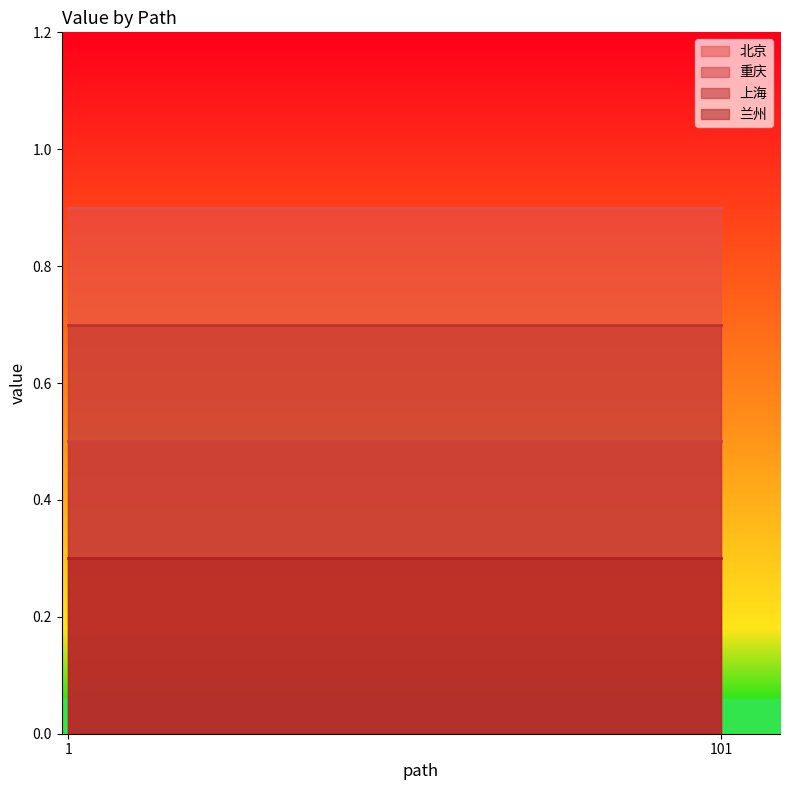

Is the value of 重庆 at 101 greater than the value of 兰州 at 1?

Yes